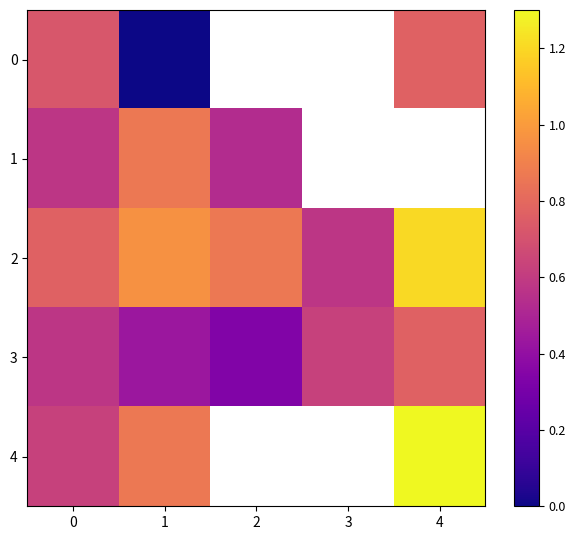

How many positive values does the 0 series have?

2